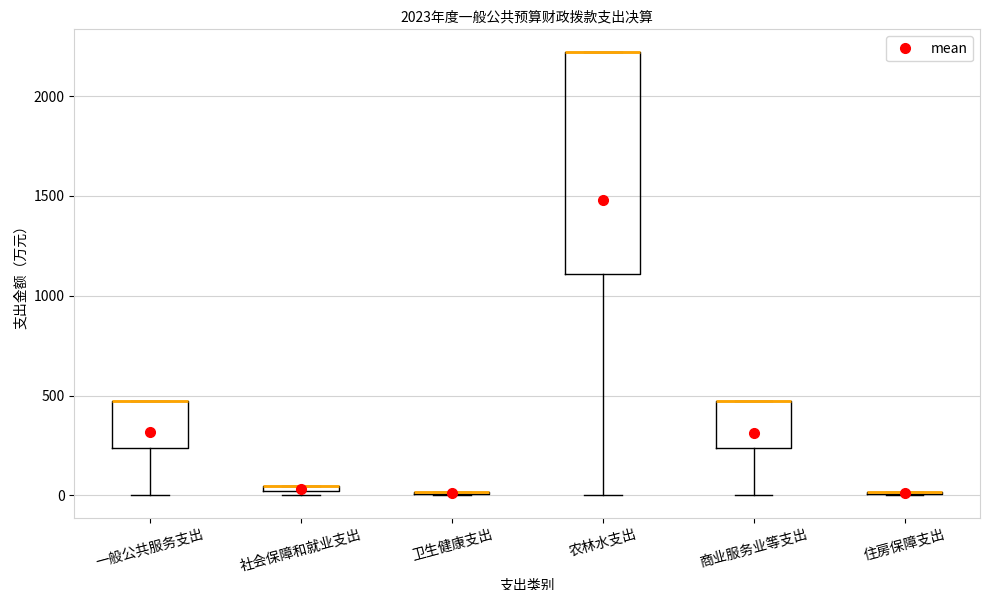

Where does the lower whisker of the box for 农林水支出 end on the y-axis? The values are not printed on the chart, so give them approximately, as read against the axis.

0